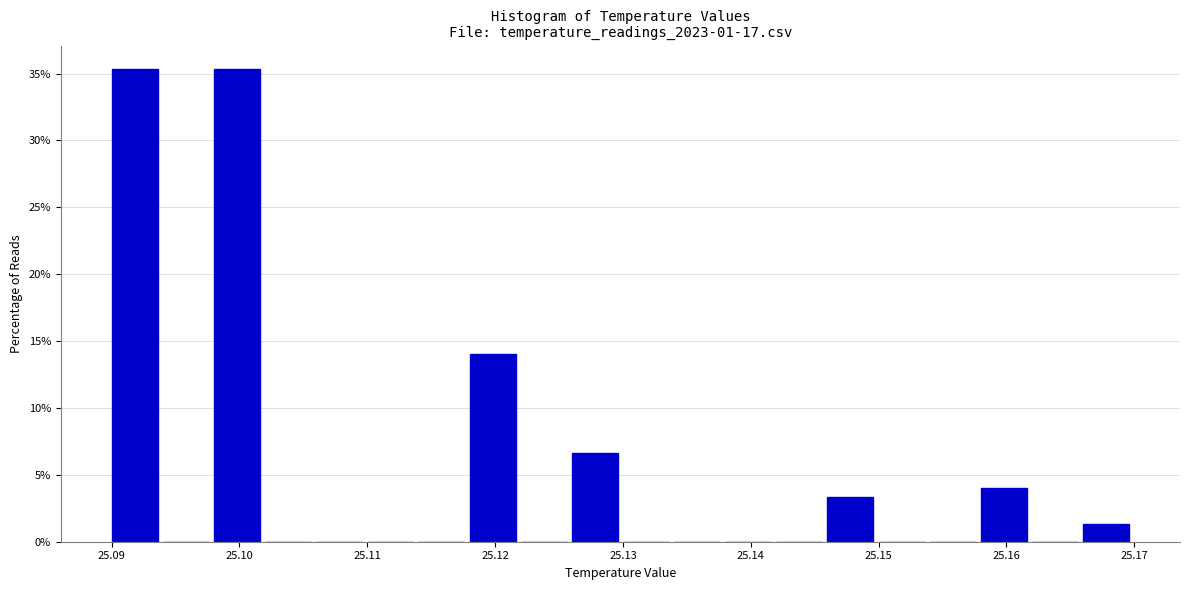

How tall is the bar that spans 25.166 to 25.170 on the x-axis? The values are not printed on the chart, so give them approximately, as read against the axis.

1.5